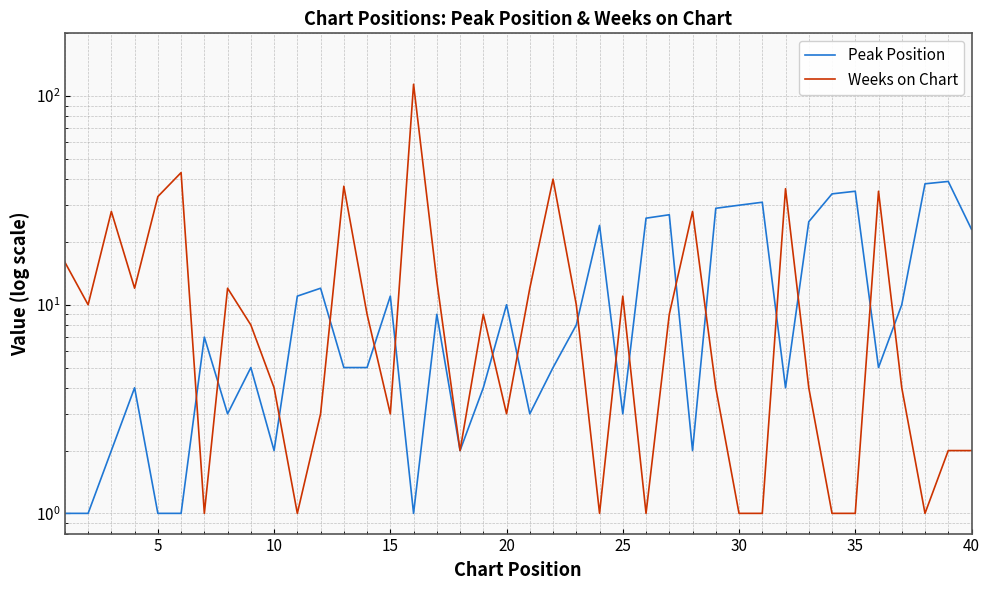

Rank the series by their maximum value, from lowest to highest.

Peak Position, Weeks on Chart